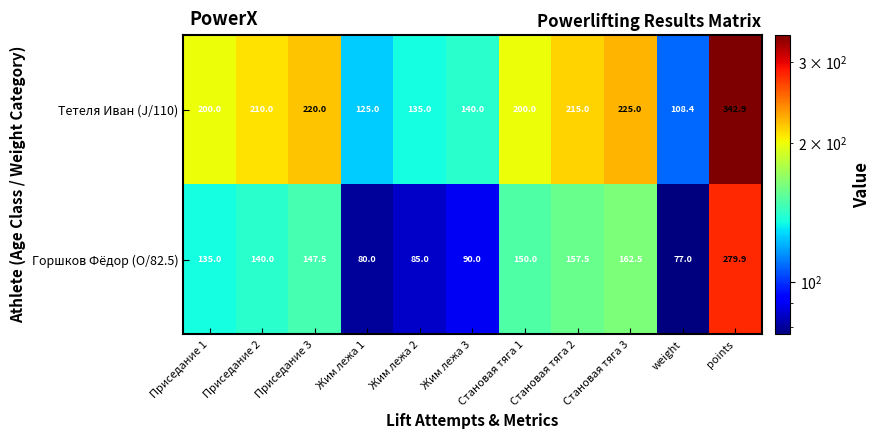

Rank the series by their maximum value, from lowest to highest.

Горшков Фёдор (O/82.5), Тетеля Иван (J/110)